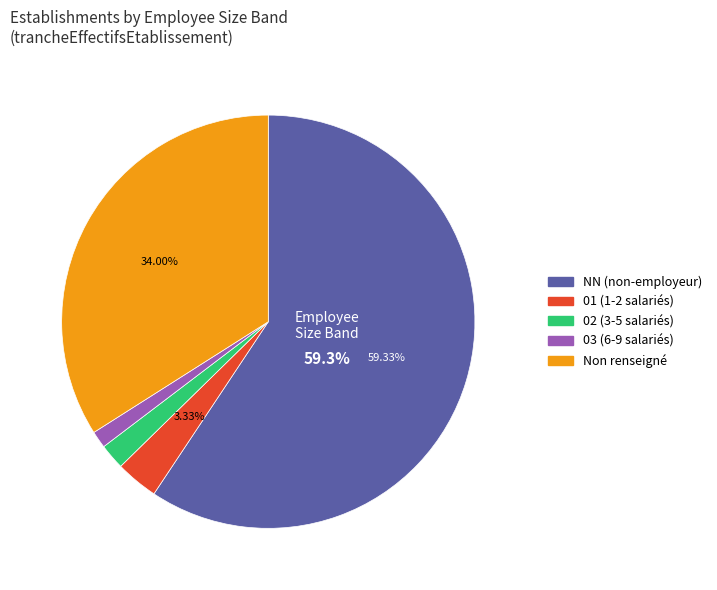

Is there a majority slice in this chart?

Yes